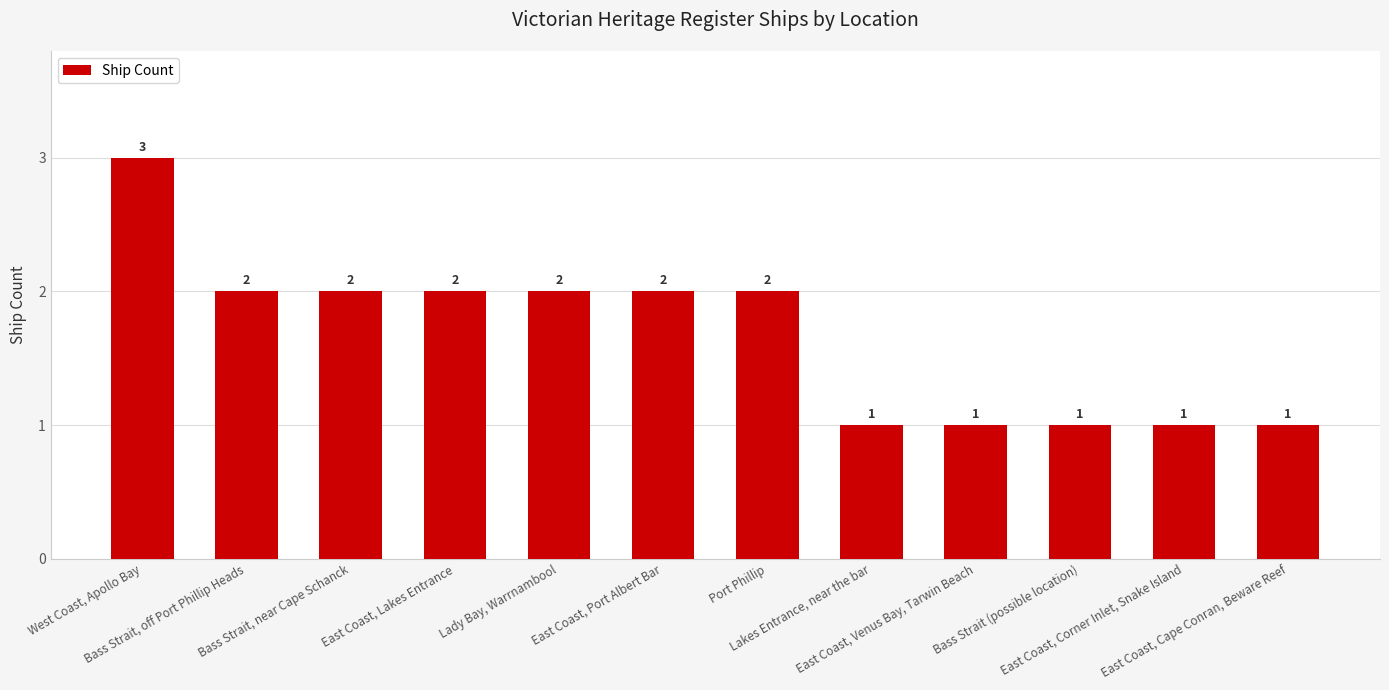

Read the value at East Coast, Cape Conran, Beware Reef.

1